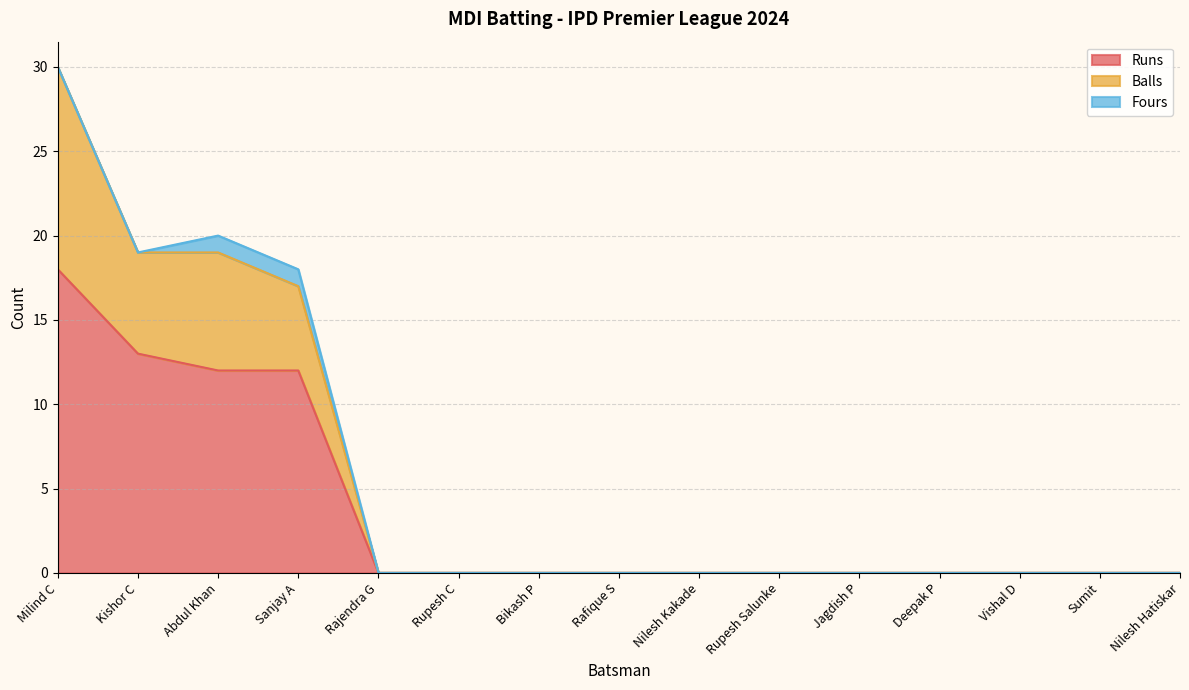

What is the total value across all series at Sanjay A?

18